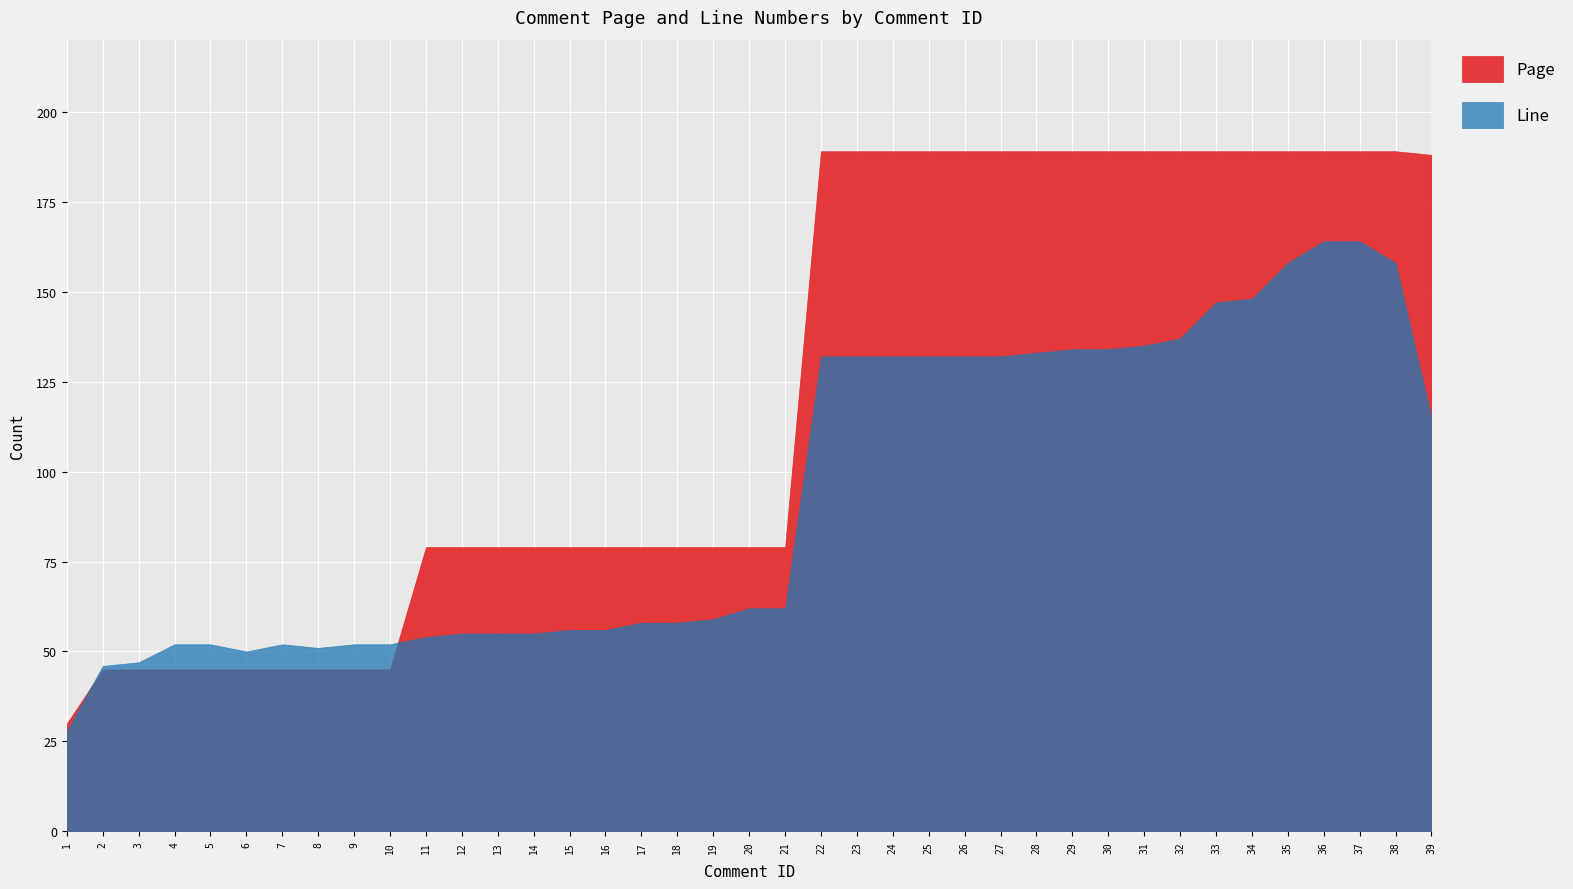

Rank the series at 36 from lowest to highest value.

Line, Page